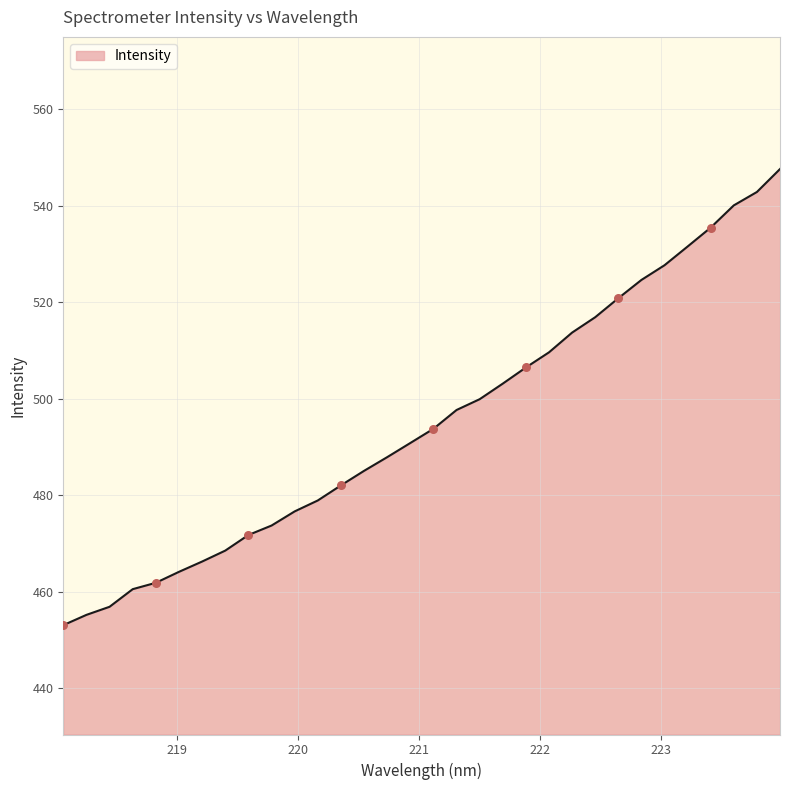

What is the difference between the maximum and minimum values?

94.5